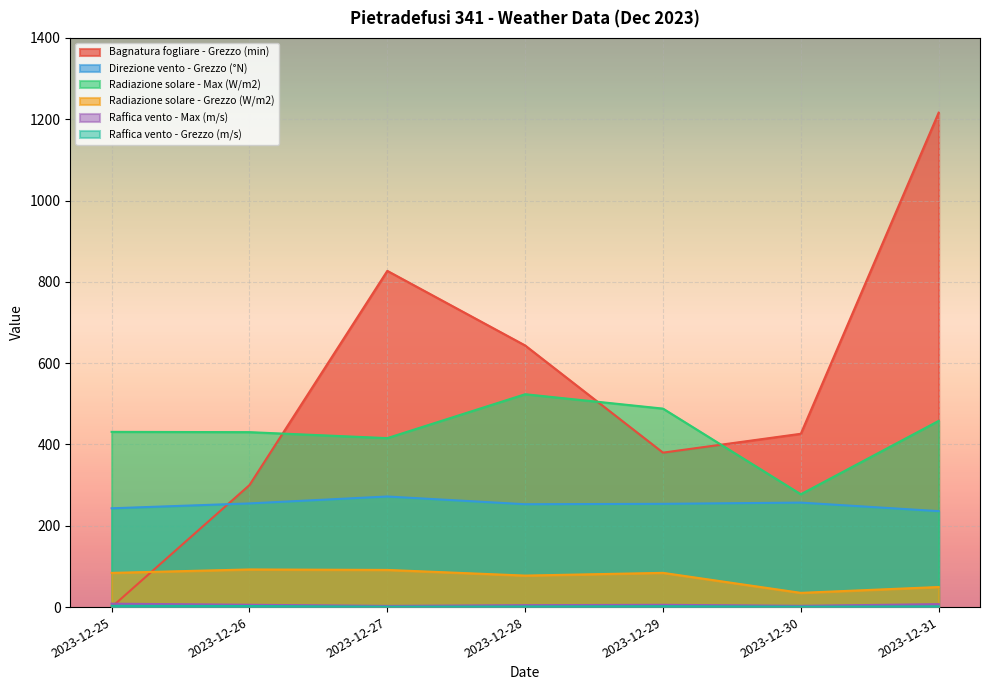

True or false: Raffica vento - Grezzo (m/s) has a value of 0.8 at 2023-12-28.

False